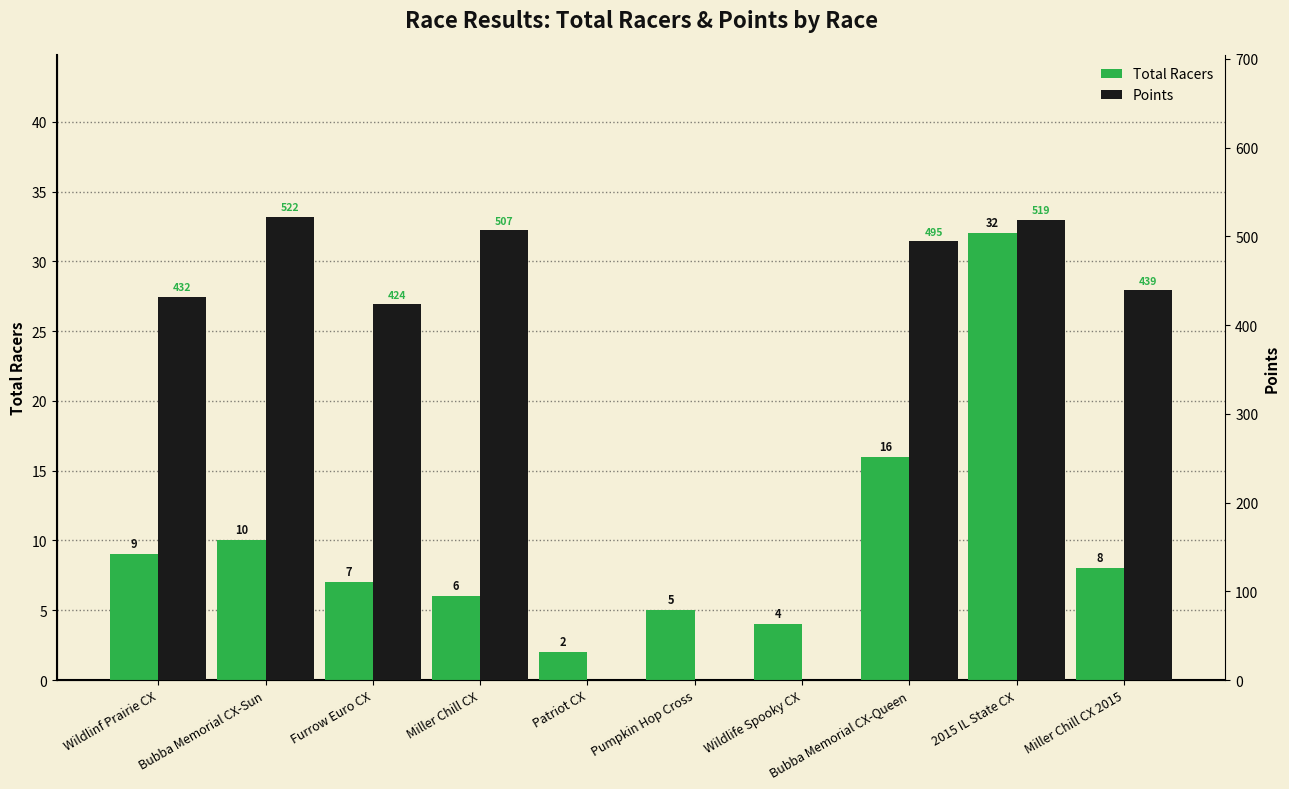

What is the difference between the highest and lowest values at Patriot CX?

2.0